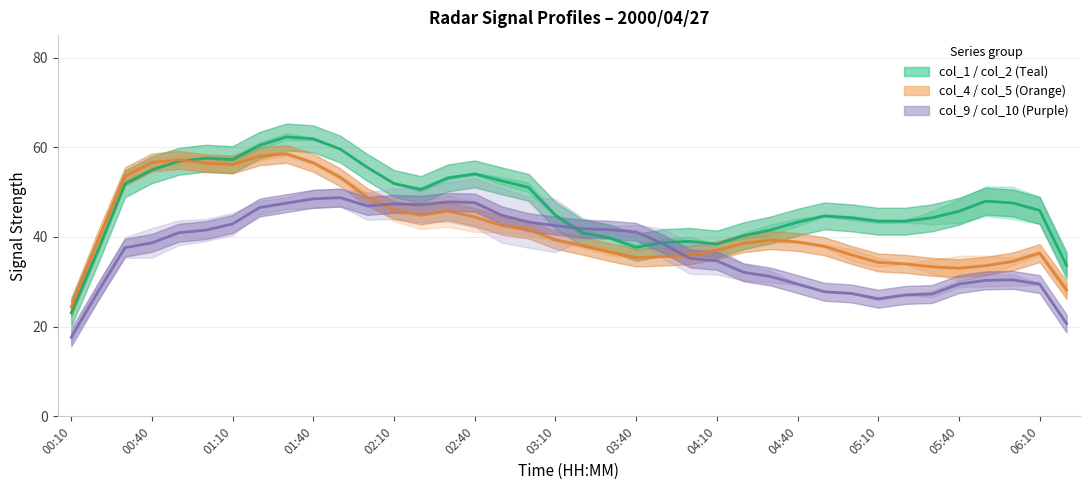

Between 01:20 and 03:20, which series saw the biggest shift?

col_1